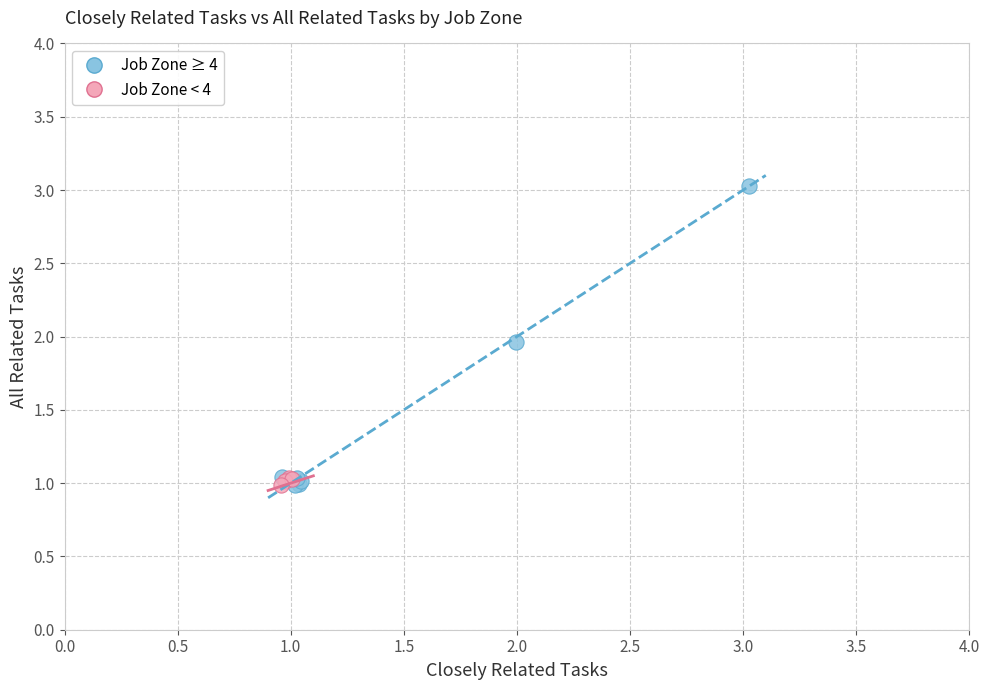

Which series has the largest Y range (max minus min)?

Job Zone ≥ 4